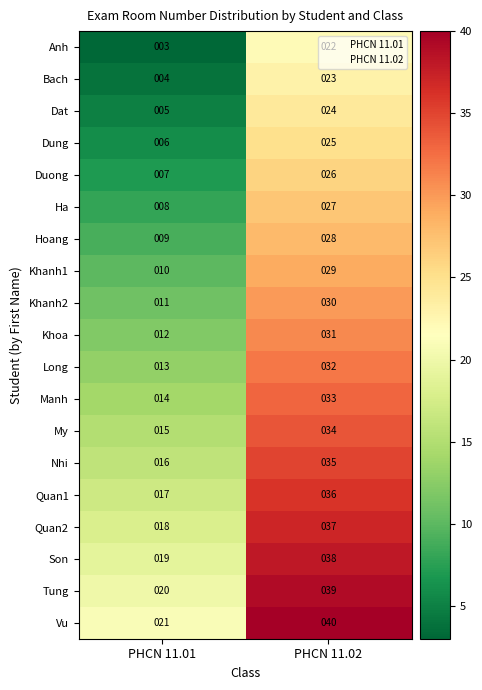

What is the total value across all series at PHCN 11.02?

589